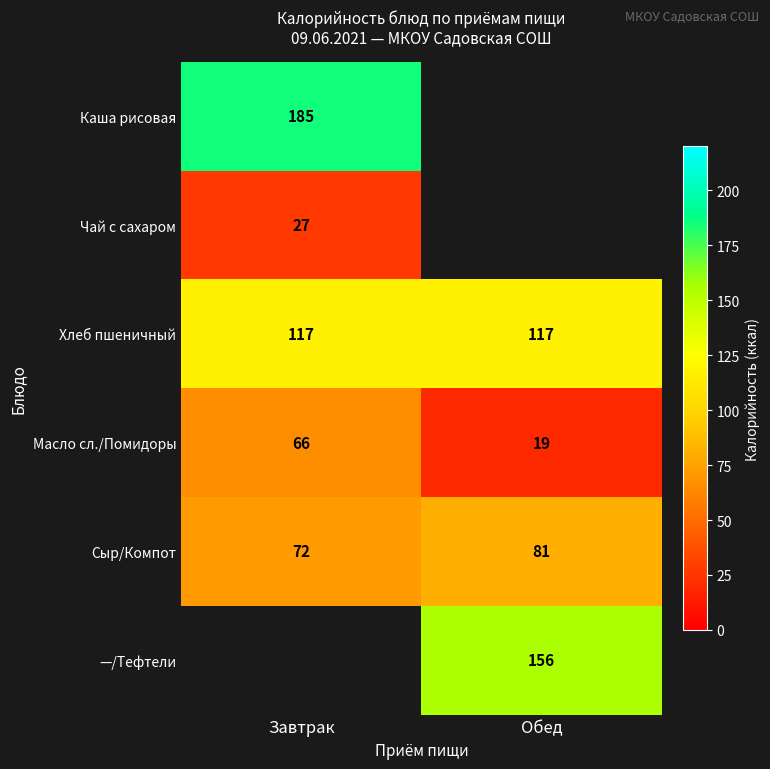

The value of Масло сл./Помидоры at Обед is 27. True or false?

False